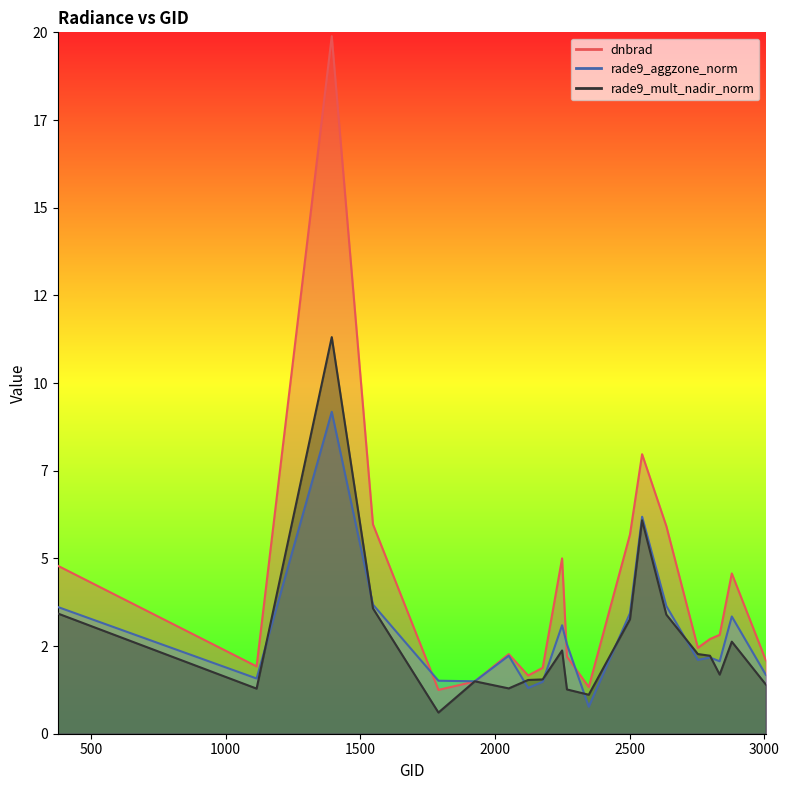

Which label corresponds to the smallest value in the chart?

1790